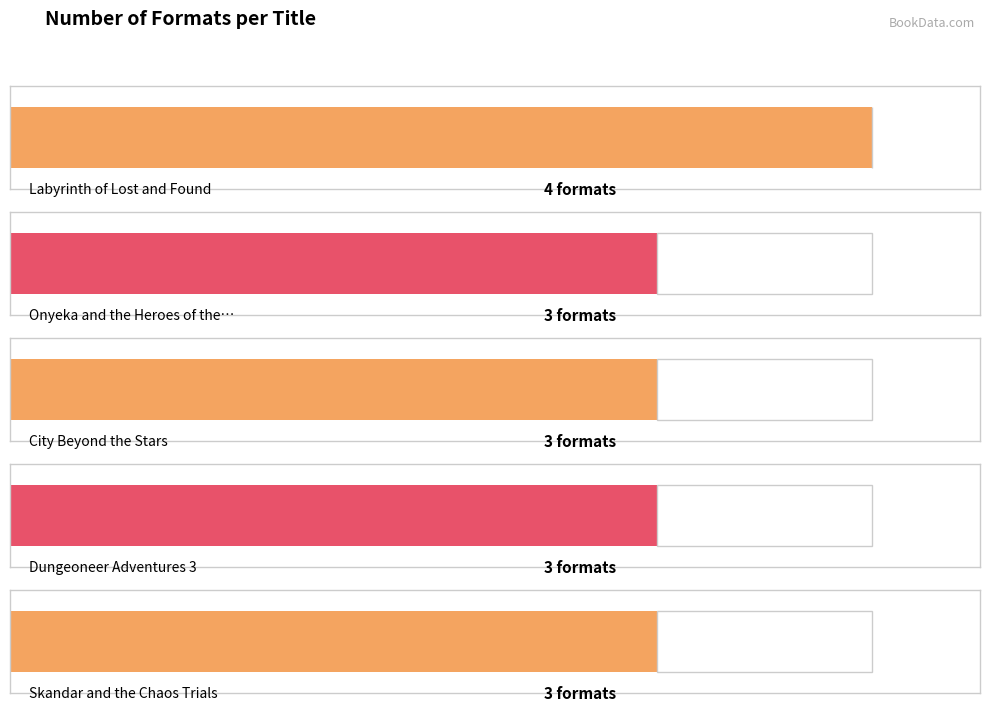

Reading left to right, extract all data points from this chart.

Labyrinth of Lost and Found=4	Onyeka and the Heroes of the Dawn=3	City Beyond the Stars=3	Dungeoneer Adventures 3=3	Skandar and the Chaos Trials=3